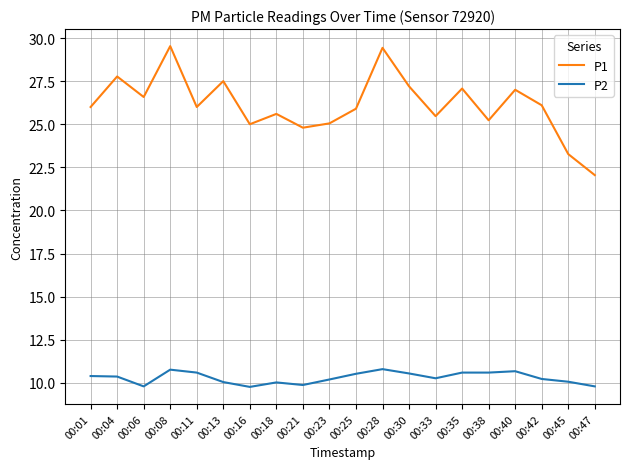

At 00:01, list the series in order from largest to smallest.

P1, P2